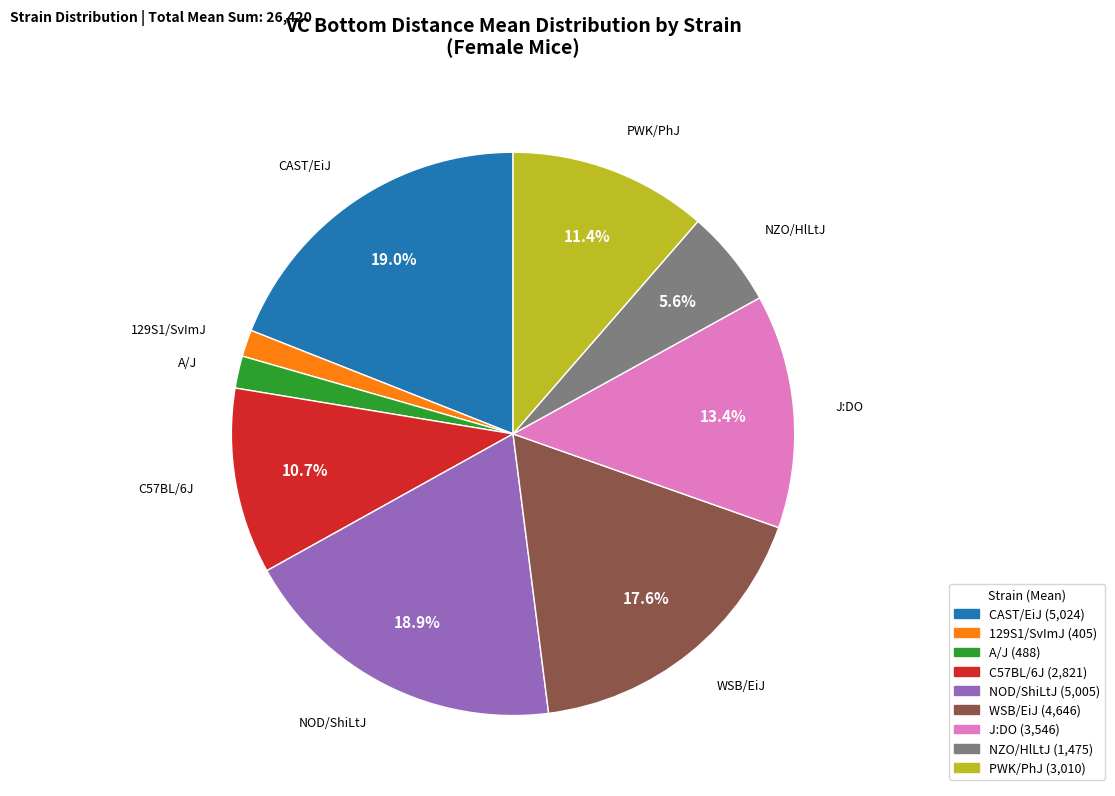

Does 129S1/SvImJ represent more than half of the total?

No